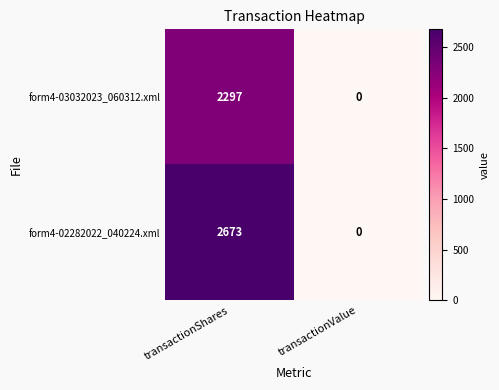

Rank the series by their maximum value, from highest to lowest.

form4-02282022_040224.xml, form4-03032023_060312.xml